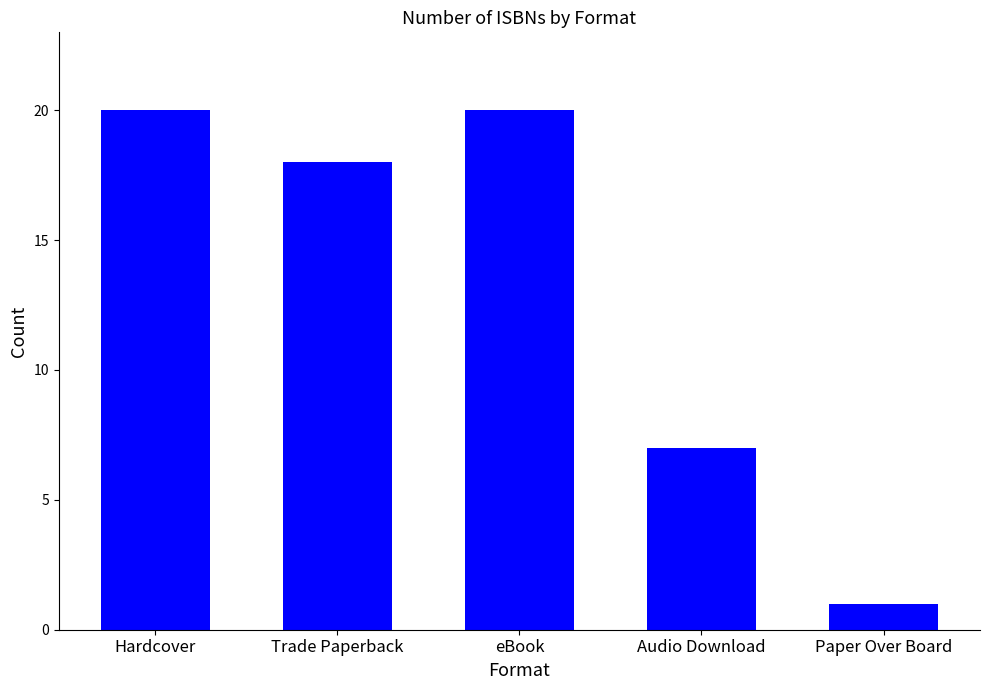

Reading left to right, list all the values displayed in this chart.

20	18	20	7	1